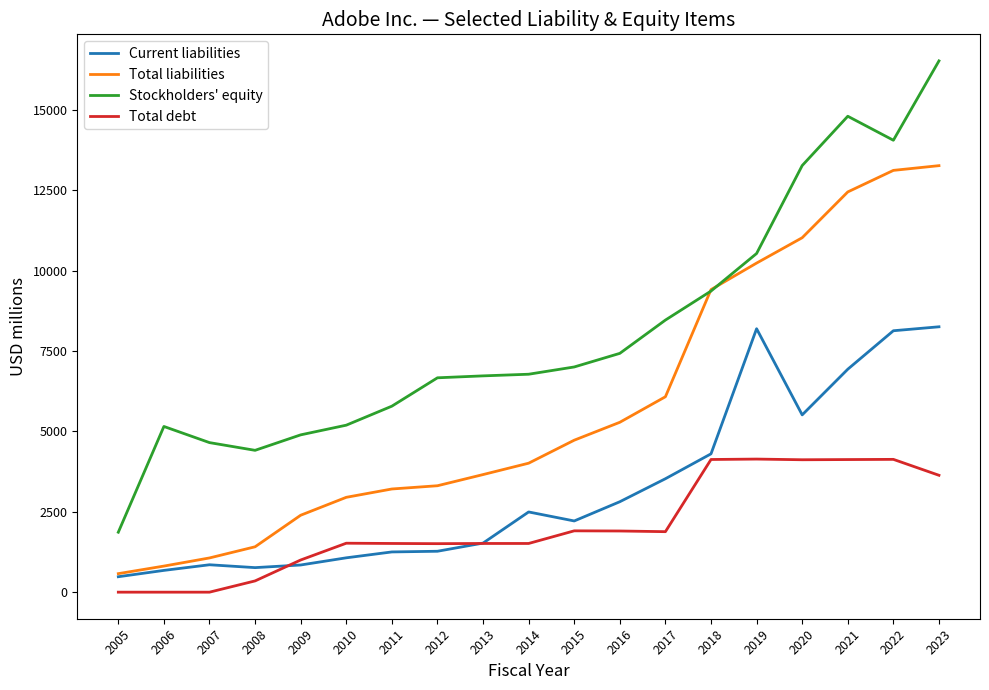

What are all the series names shown in the legend?

Current liabilities, Total liabilities, Stockholders' equity, Total debt